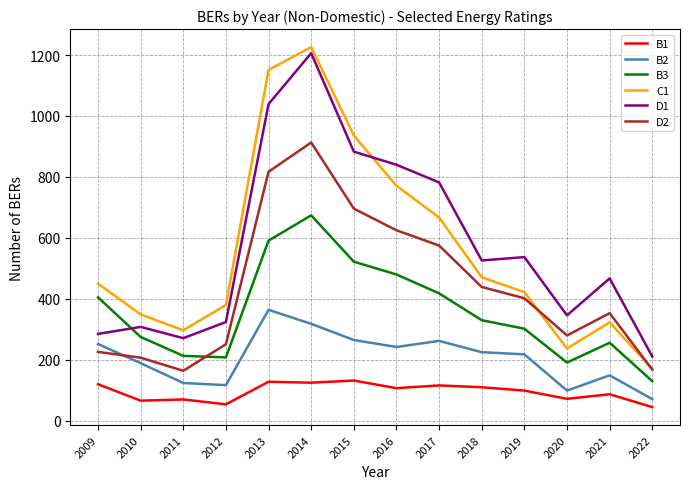

What are all the series names shown in the legend?

B1, B2, B3, C1, D1, D2